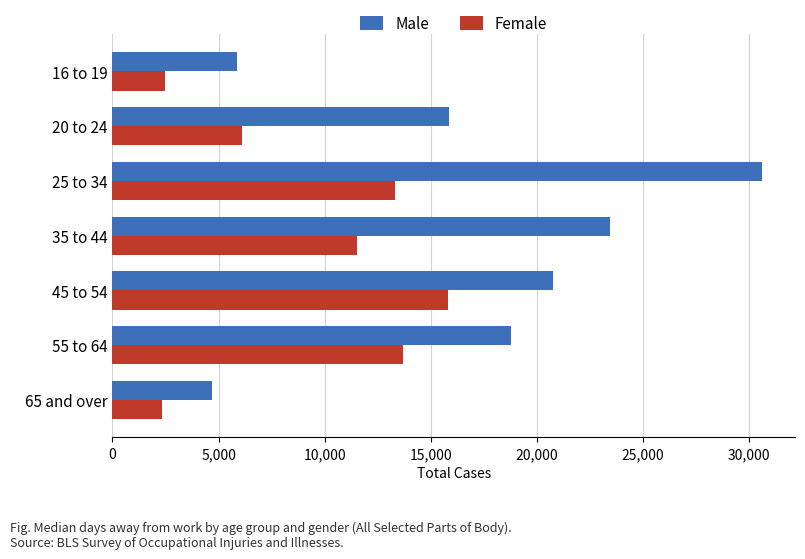

The value of Male at 16 to 19 is 5860. True or false?

True